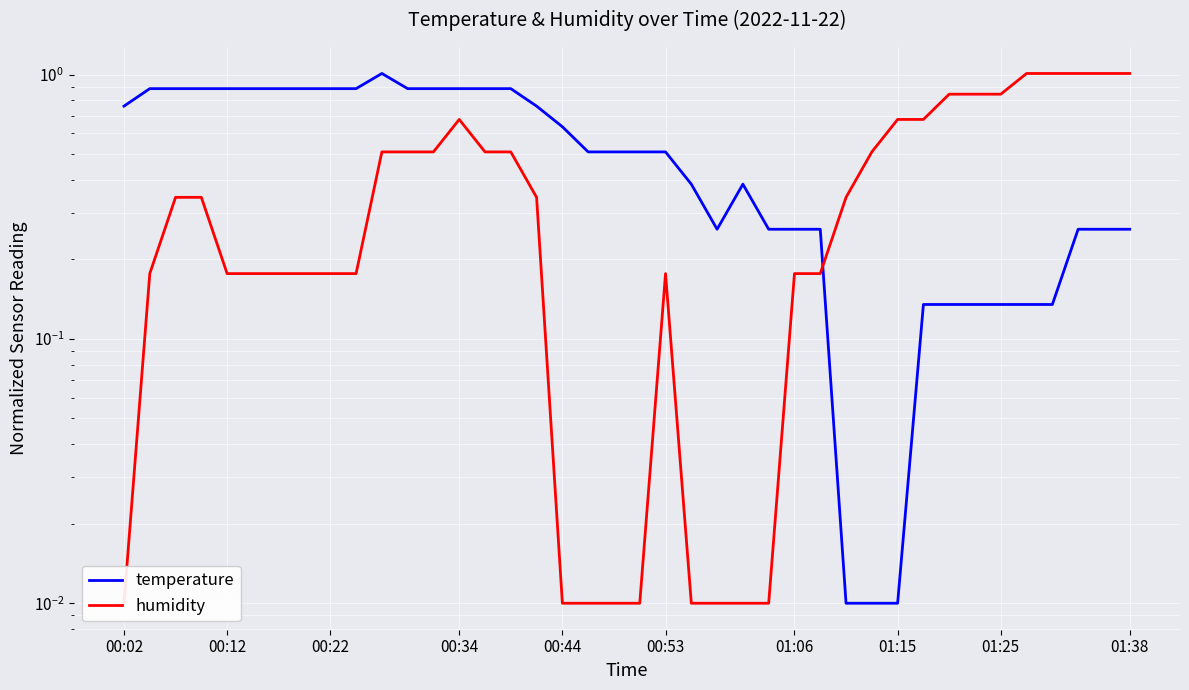

After their last crossing, which series has the higher values: humidity or temperature?

humidity